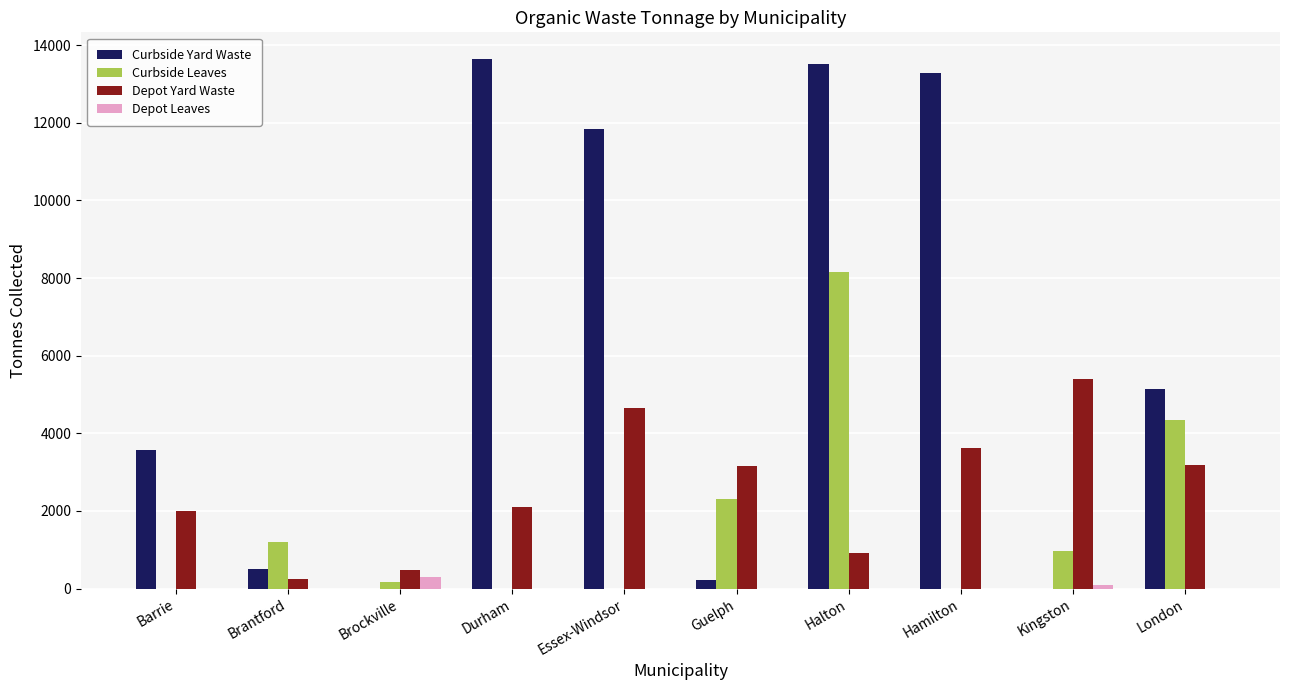

The value of Depot Leaves at Essex-Windsor is 0.0. True or false?

True